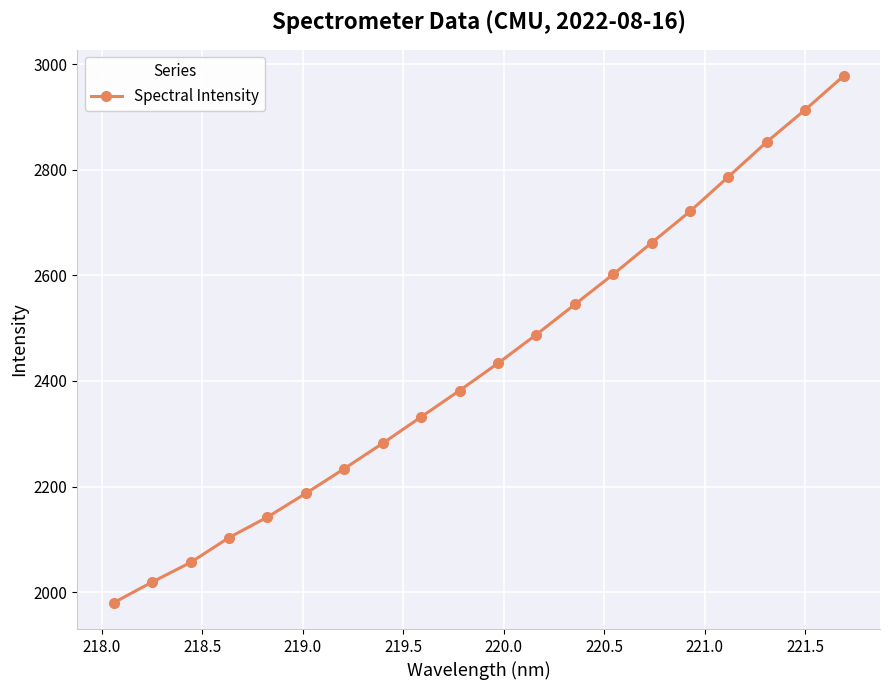

What is the difference between the second highest and second lowest values?

894.9